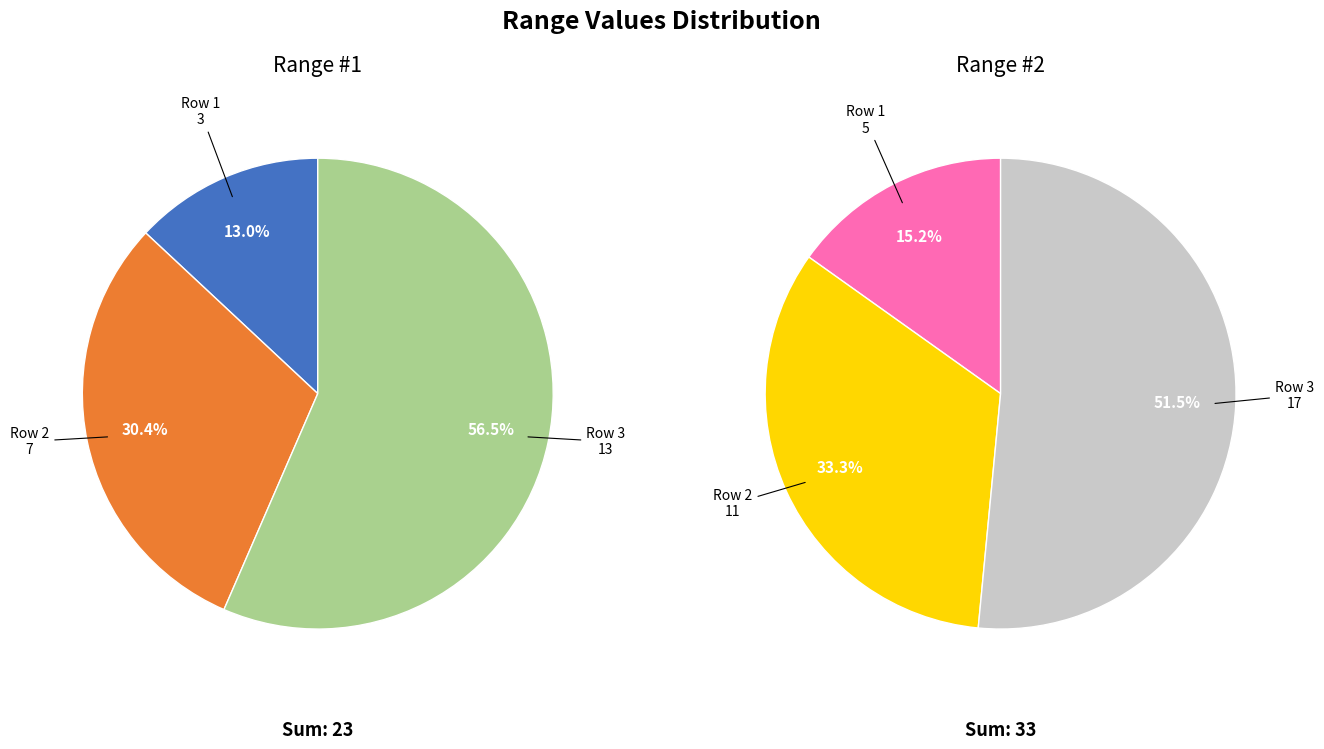

Count the number of slices in the pie.

3